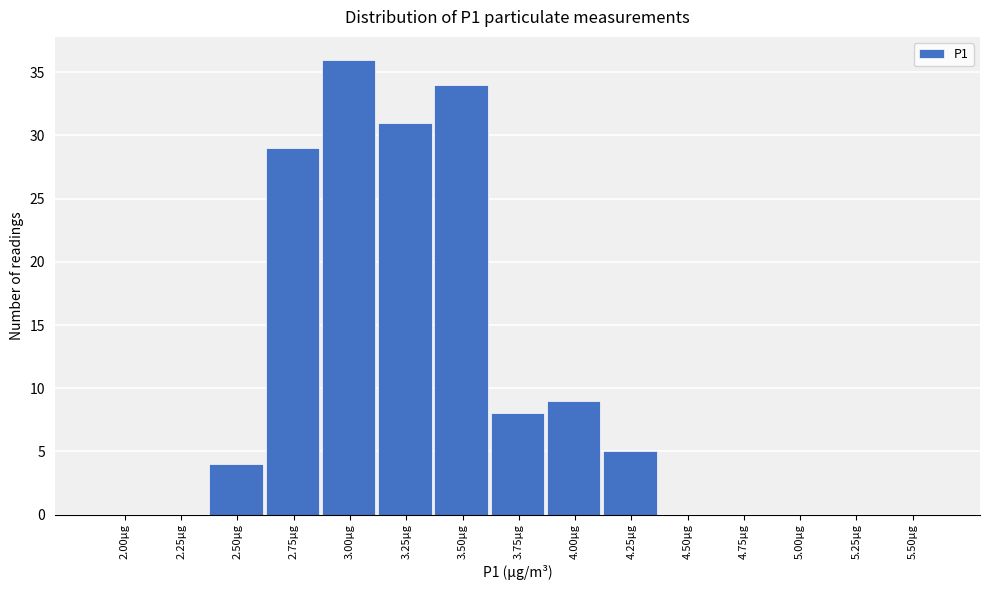

Reading right to left, list all the values displayed in this chart.

5.50μg=0	5.25μg=0	5.00μg=0	4.75μg=0	4.50μg=0	4.25μg=5	4.00μg=9	3.75μg=8	3.50μg=34	3.25μg=31	3.00μg=36	2.75μg=29	2.50μg=4	2.25μg=0	2.00μg=0